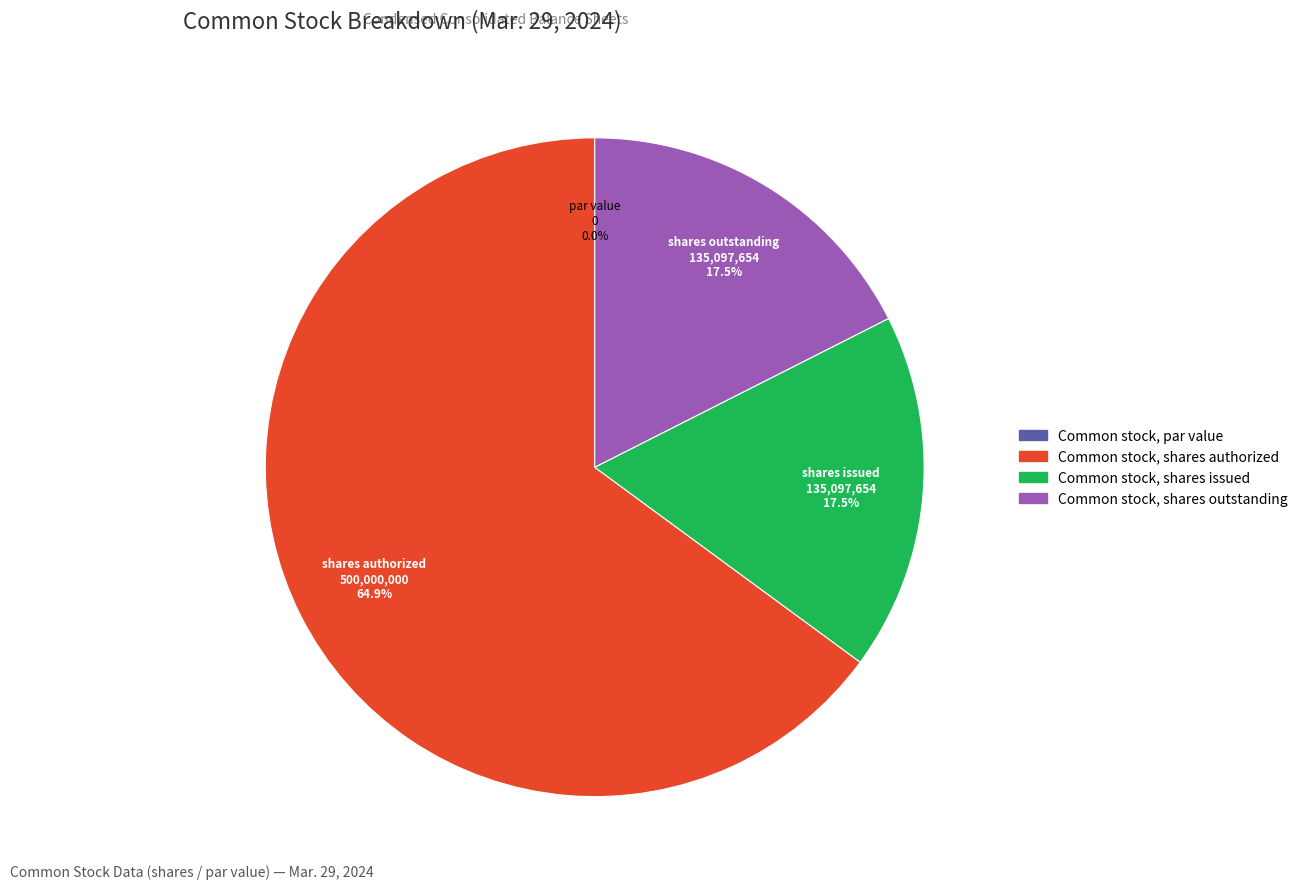

What percentage is the Common stock, shares issued slice, to the nearest percent?

18%